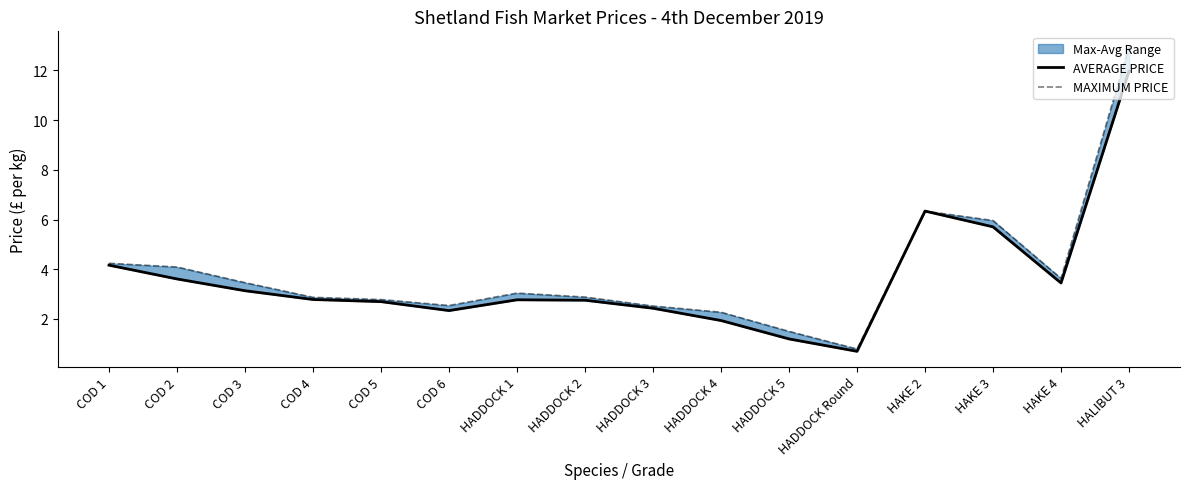

How many lines are shown in the chart?

2